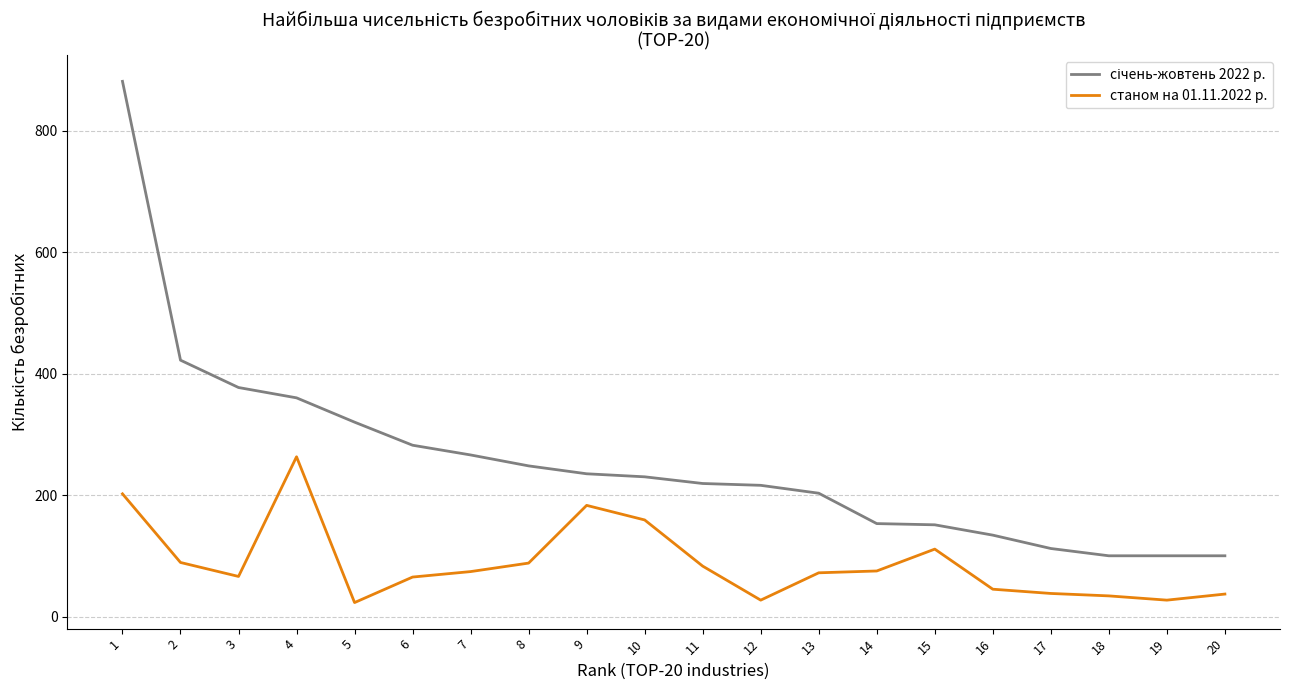

Is this an area chart (filled region under the line)?

No